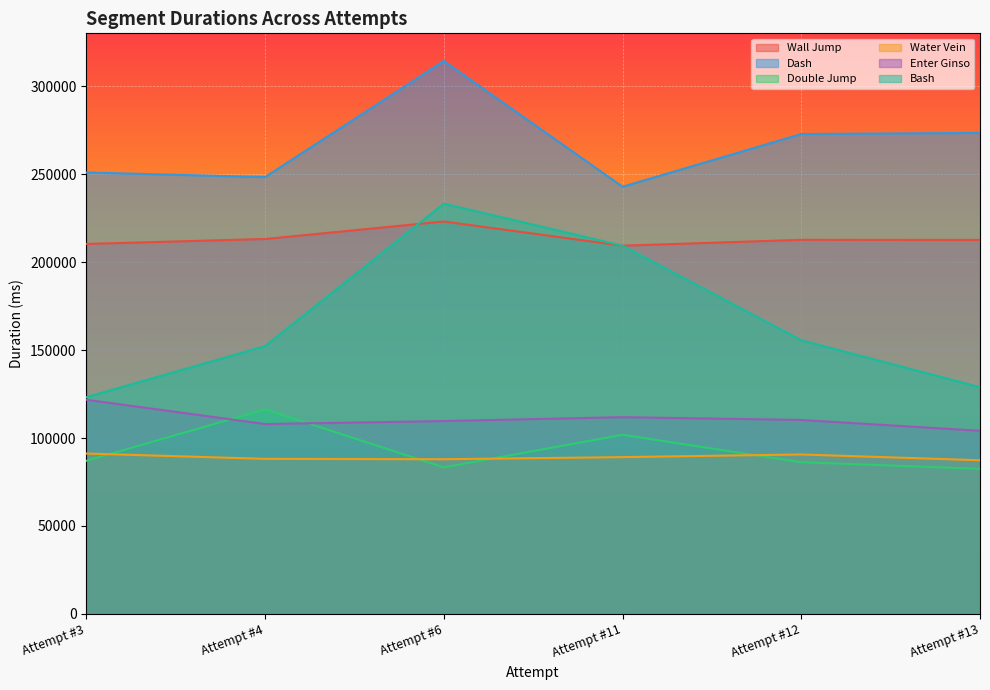

What is the spread (max minus min) of values at Attempt #11?

153677